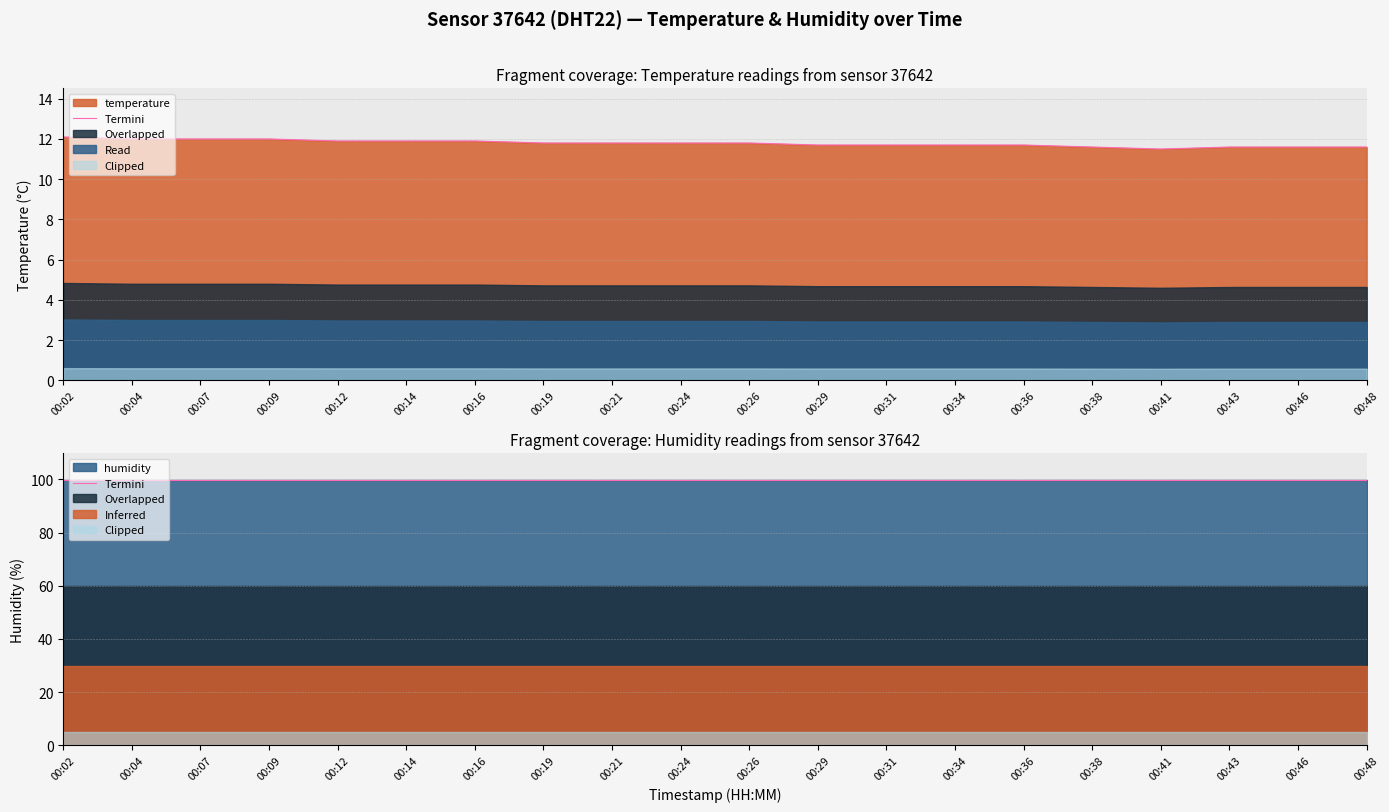

List the labels in order of value, largest first.

00:02, 00:04, 00:07, 00:09, 00:12, 00:14, 00:16, 00:19, 00:21, 00:24, 00:26, 00:29, 00:31, 00:34, 00:36, 00:38, 00:43, 00:46, 00:48, 00:41